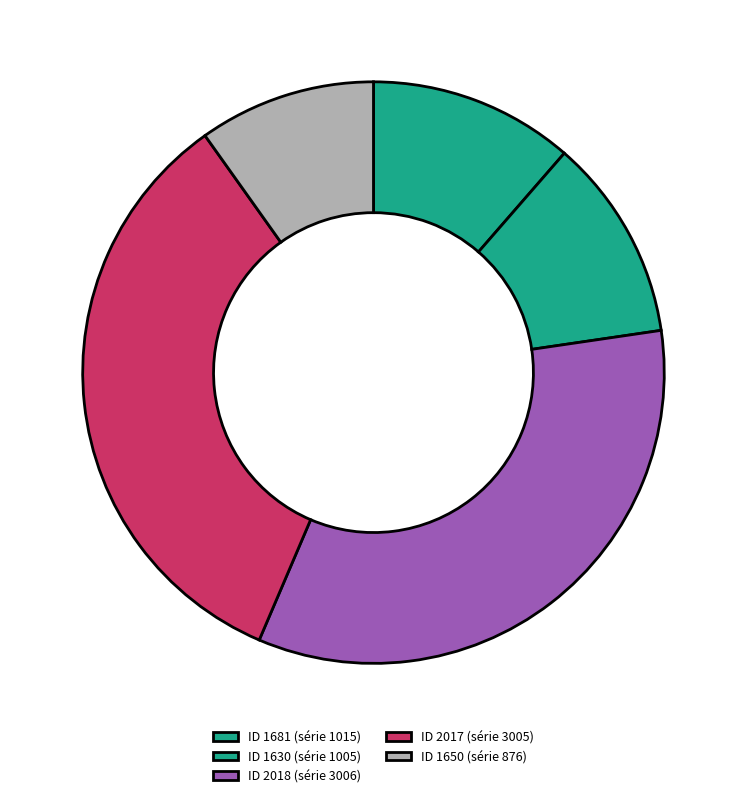

Count the number of slices in the pie.

5